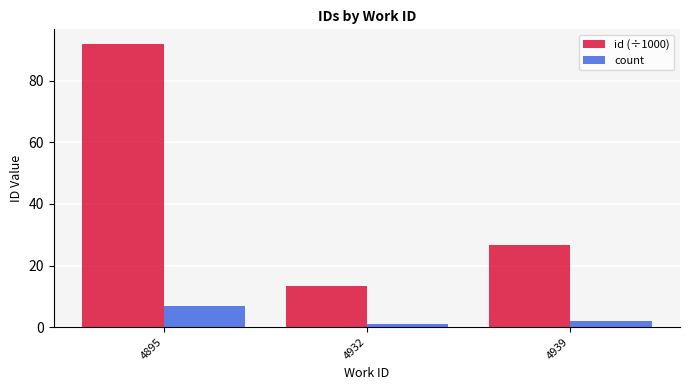

Rank the series at 4932 from highest to lowest value.

id (÷1000), count